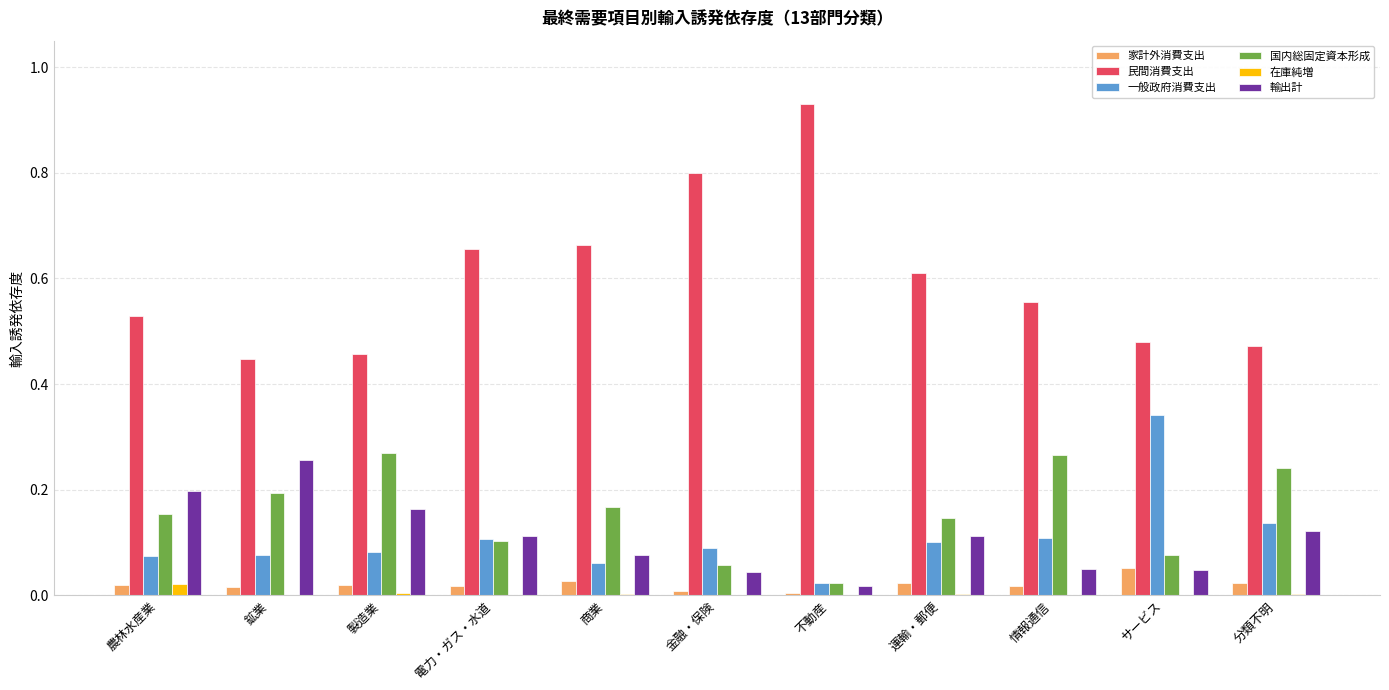

What is the sum of all 国内総固定資本形成 values?

1.7